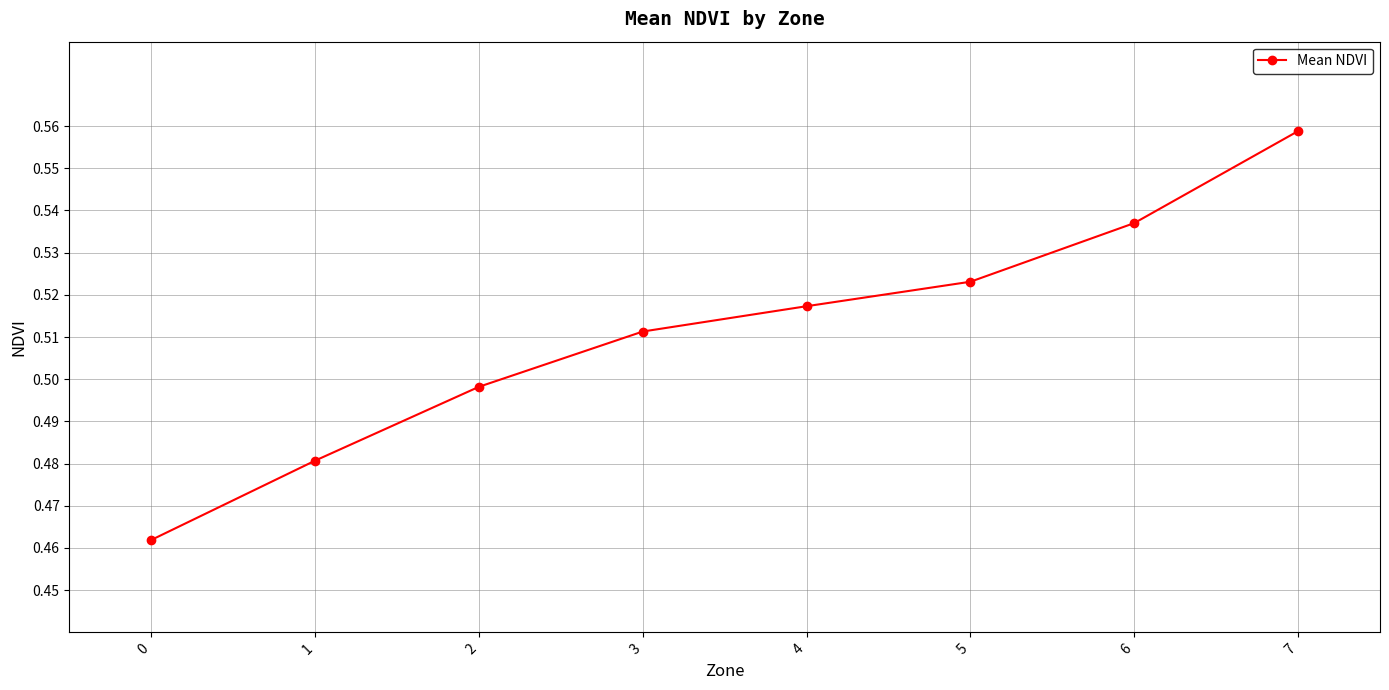

At which category does the chart reach its peak across all series?

7